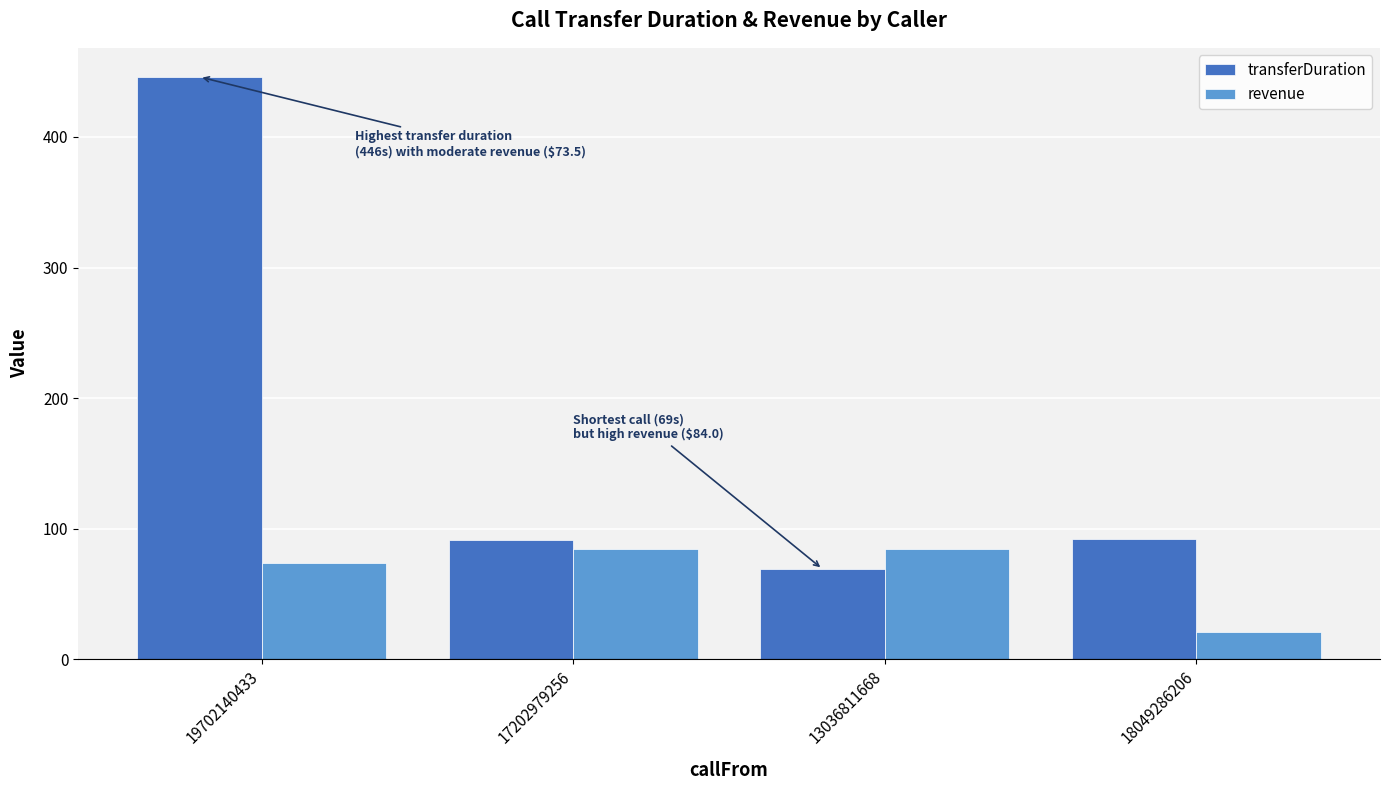

How many data points in revenue are less than 84?

2